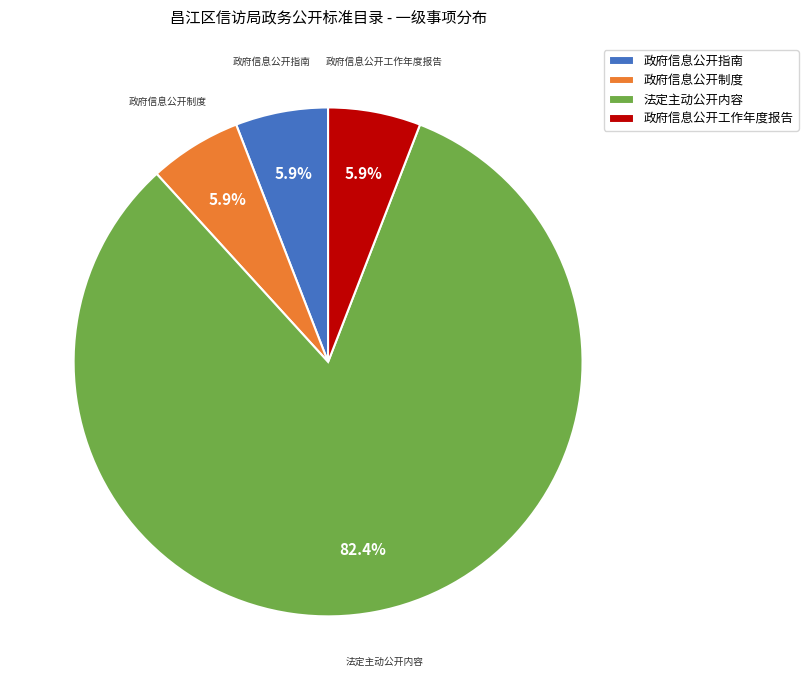

How much of the chart is everything except 政府信息公开指南?

94.1%